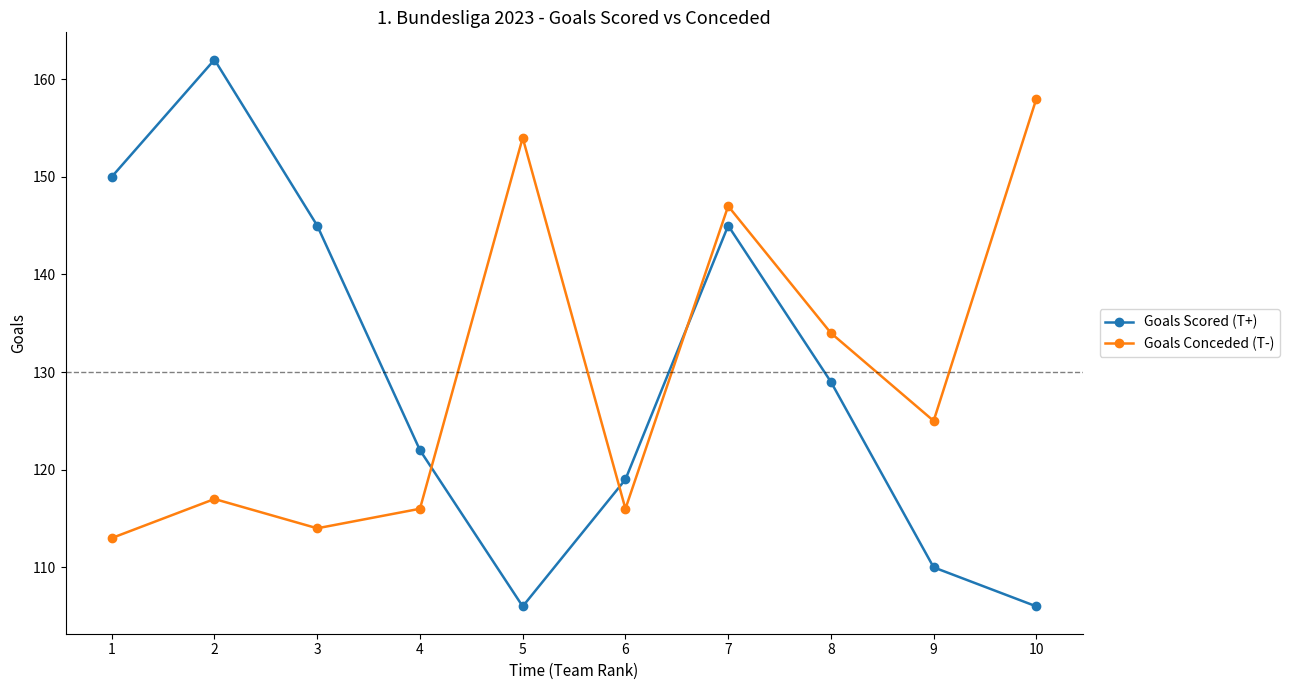

How many lines are shown in the chart?

2